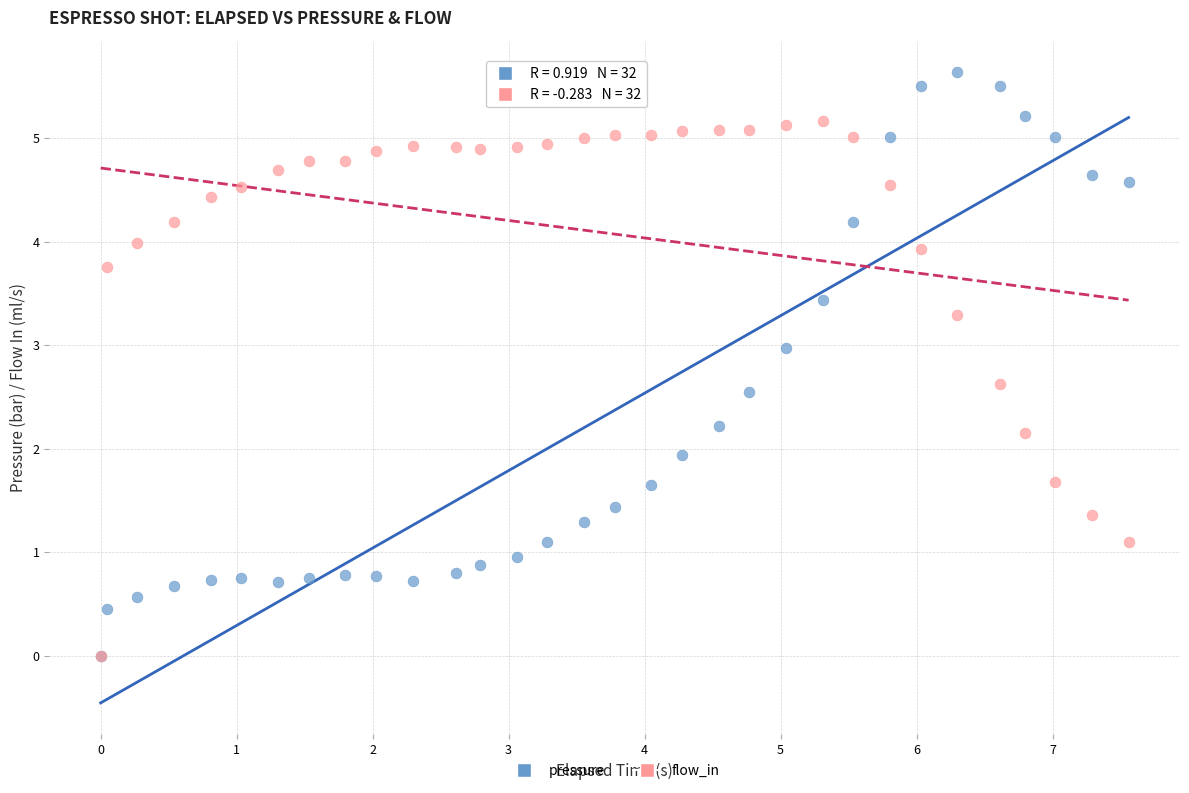

What are all the series names shown in the legend?

pressure, flow_in